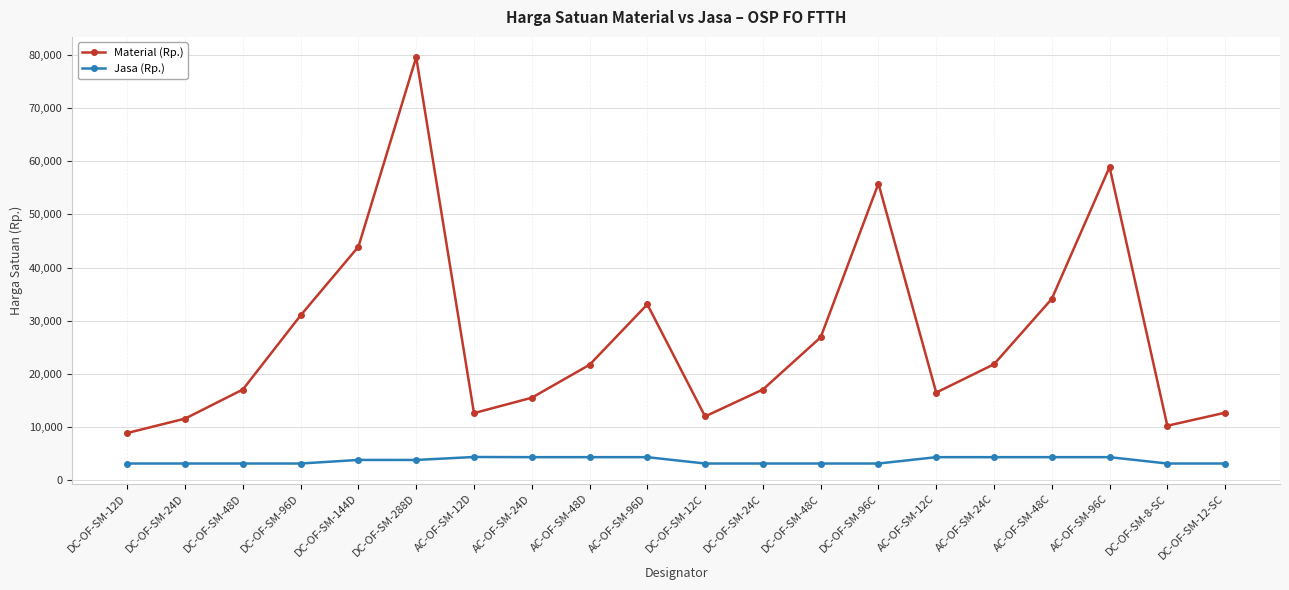

True or false: Material (Rp.) and Jasa (Rp.) cross at least once.

False